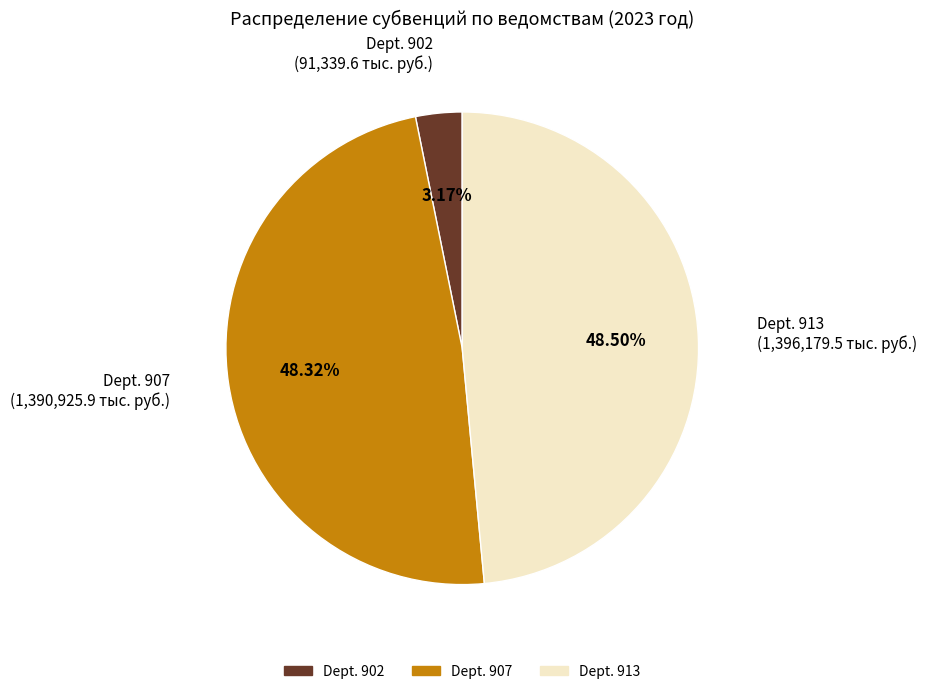

Does any single category account for the majority?

No